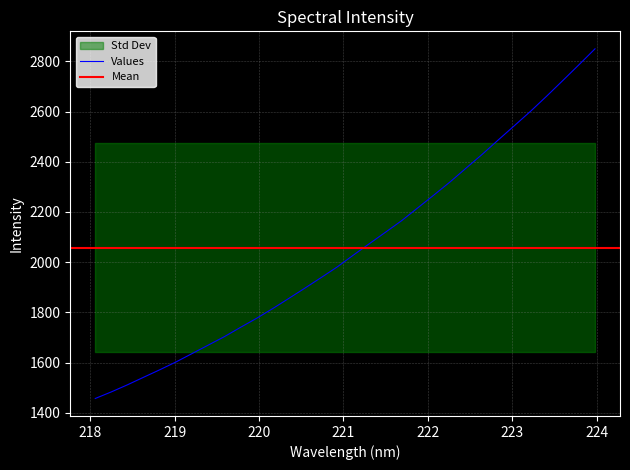

What is the minimum value shown in the chart?

1457.2